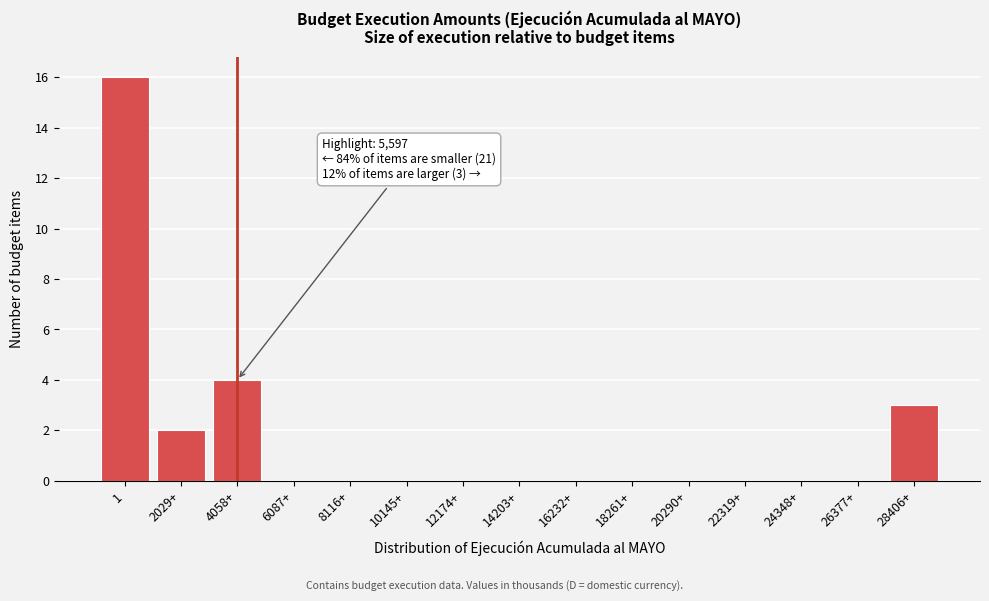

Reading right to left, transcribe all the data shown in this chart.

28406+=3	26377+=0	24348+=0	22319+=0	20290+=0	18261+=0	16232+=0	14203+=0	12174+=0	10145+=0	8116+=0	6087+=0	4058+=4	2029+=2	1=16